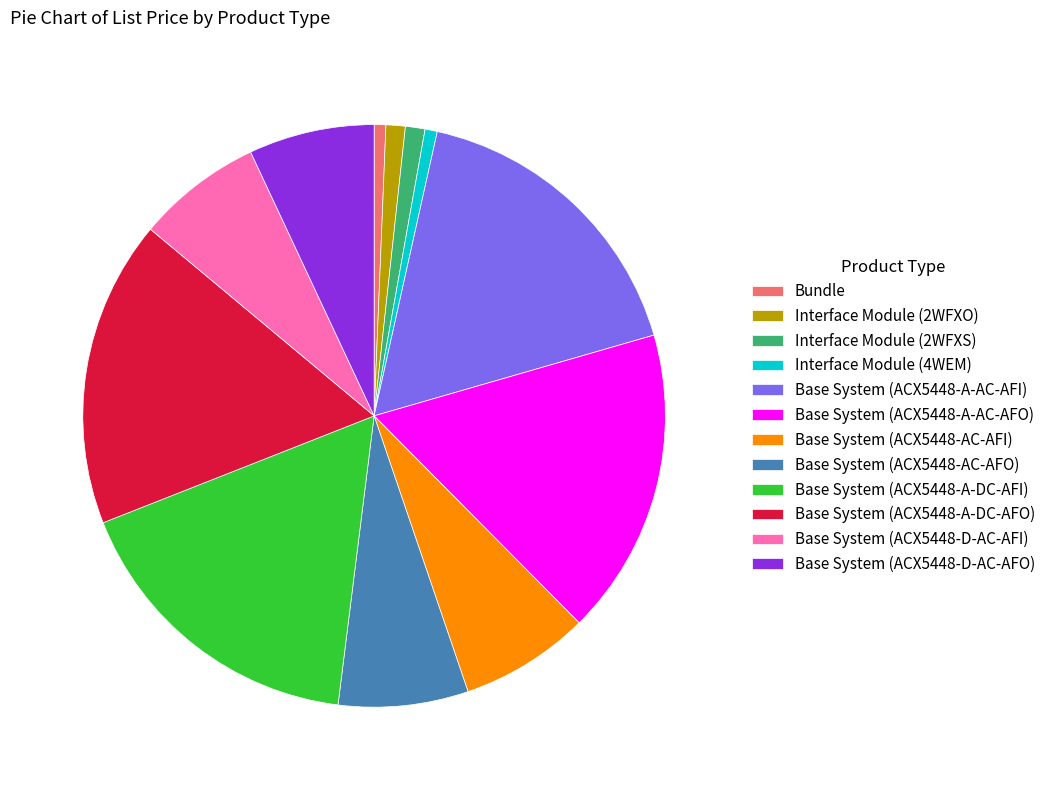

True or false: Base System (ACX5448-AC-AFI) accounts for 7% of the total.

True